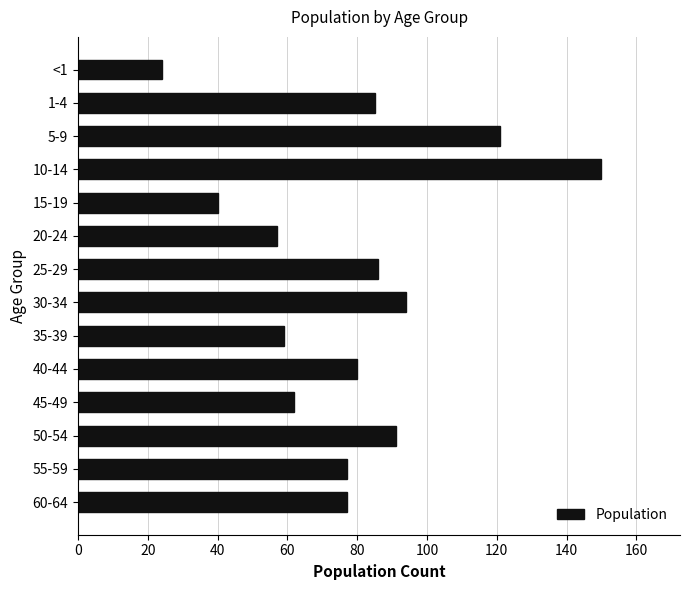

What is the approximate value at 1-4?

85